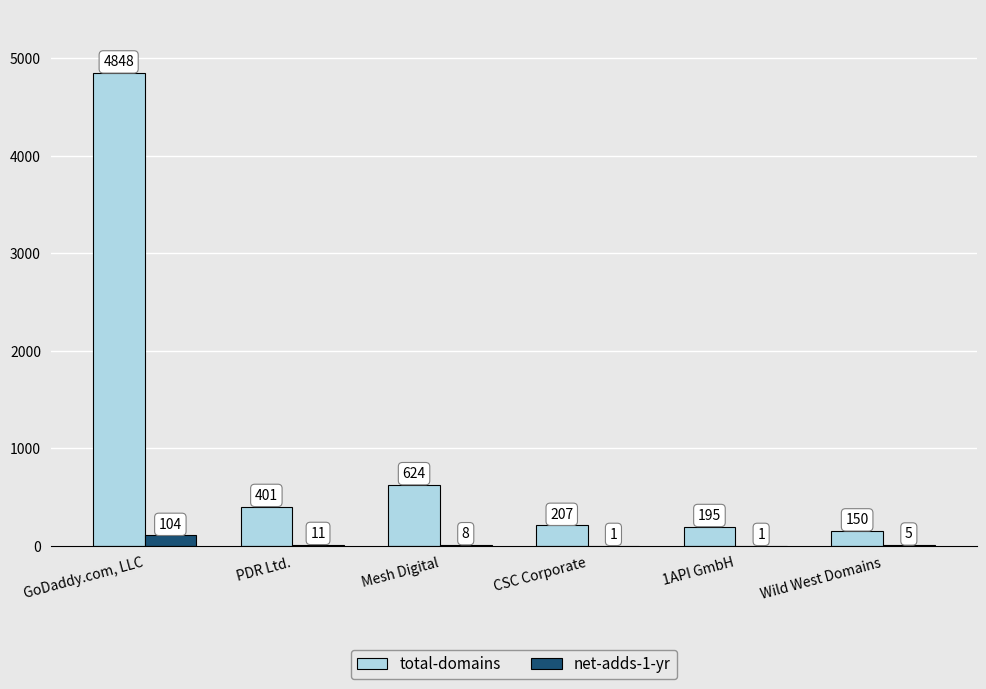

Where is net-adds-1-yr nearest to the value 52?

PDR Ltd.